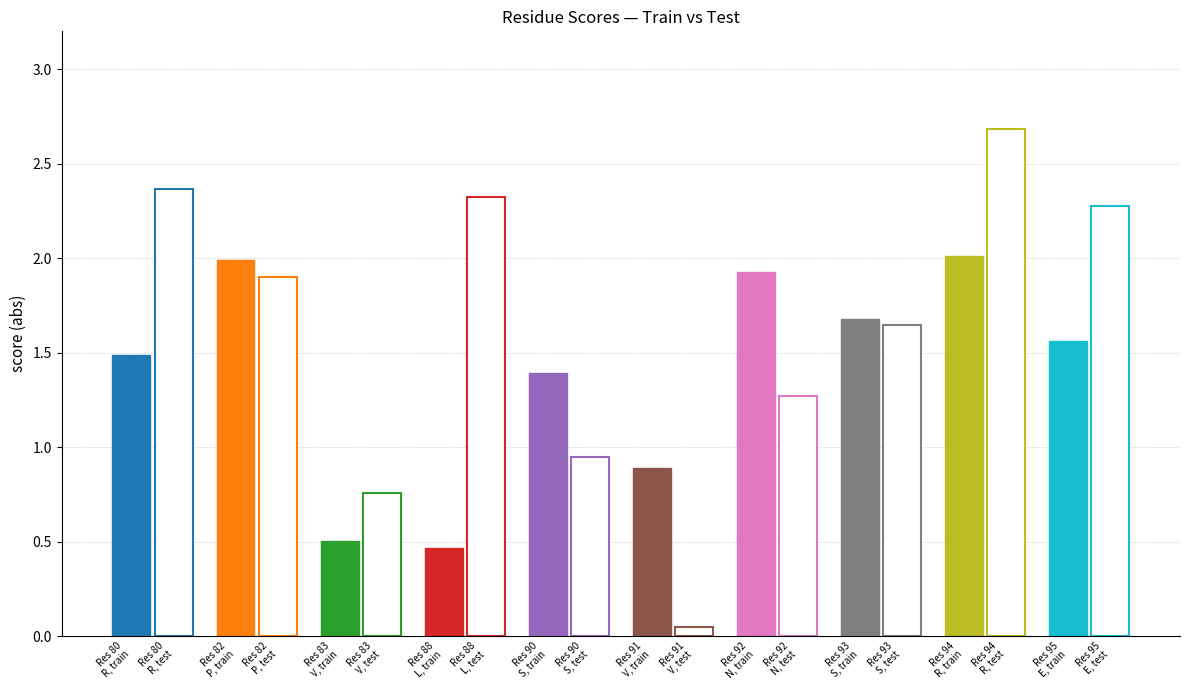

Are the bars grouped side by side (vs. stacked)?

Yes